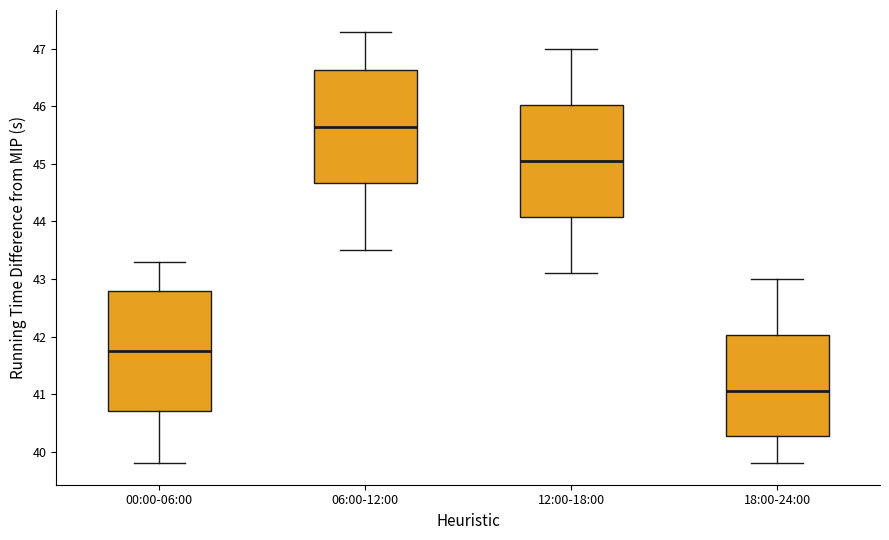

Which box's median line is the highest?

06:00-12:00